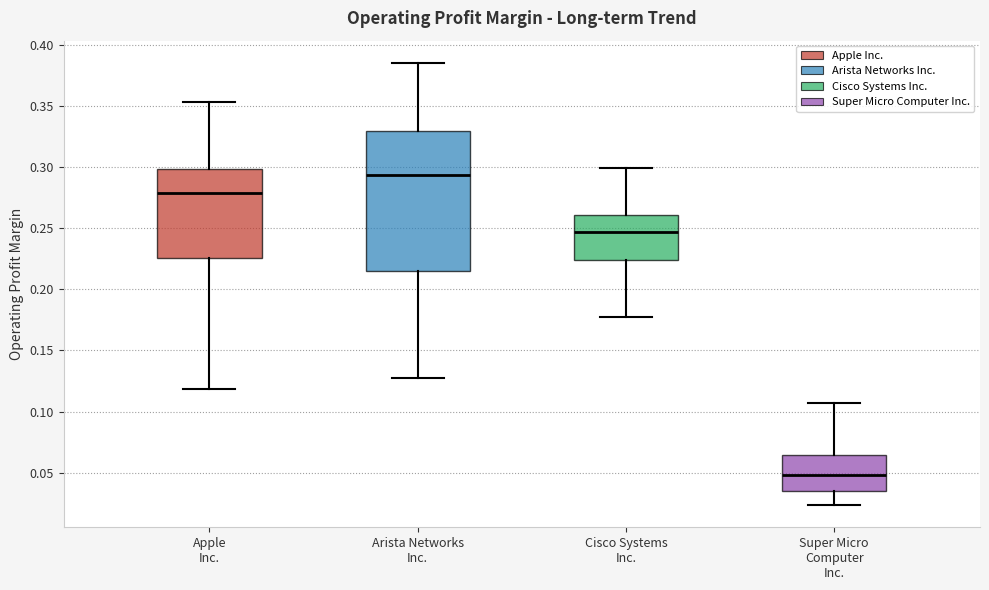

Reading left to right, transcribe this box plot: for each box, give where its median line is, the range the box spans, and where its two whiskers end, as read against the y-axis. The values are not printed on the chart, so give them approximately, as read against the axis.

Apple Inc.: median 0.280, box 0.225 to 0.300, whiskers 0.120 to 0.355
Arista Networks Inc.: median 0.295, box 0.215 to 0.330, whiskers 0.125 to 0.385
Cisco Systems Inc.: median 0.245, box 0.225 to 0.260, whiskers 0.180 to 0.300
Super Micro Computer Inc.: median 0.050, box 0.035 to 0.065, whiskers 0.025 to 0.105